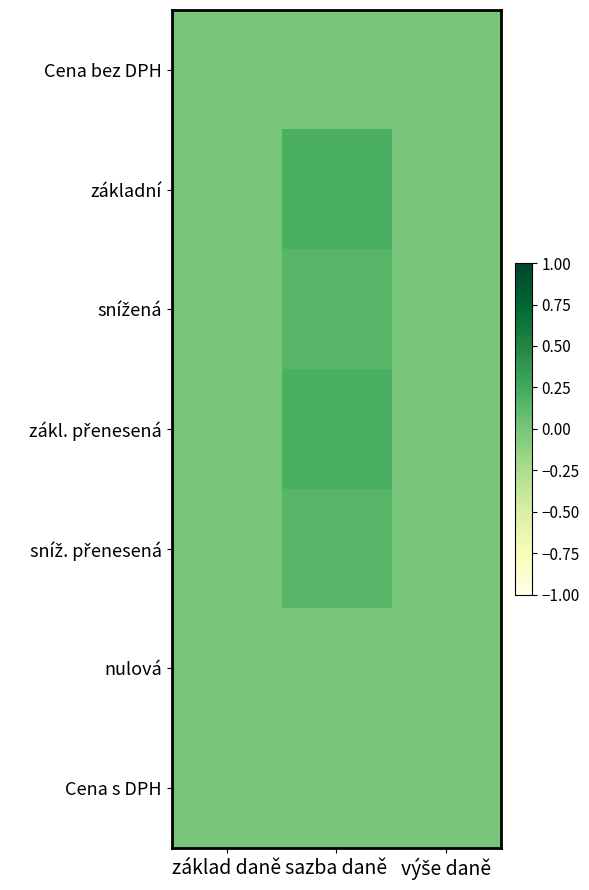

At which category is the sum across all series the highest?

sazba daně